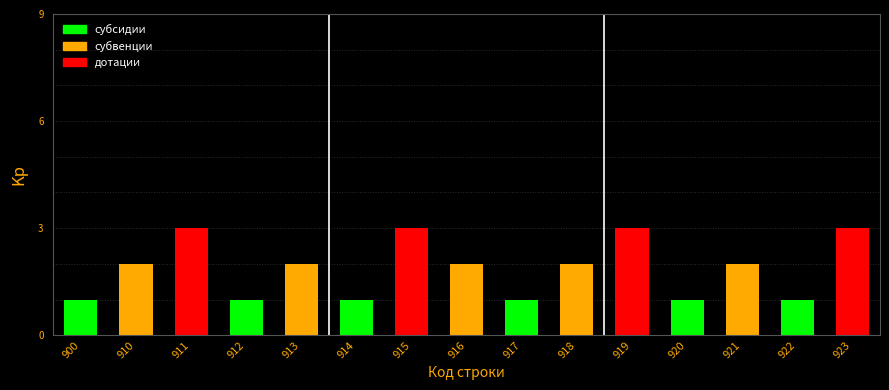

Does the chart contain any negative values?

No